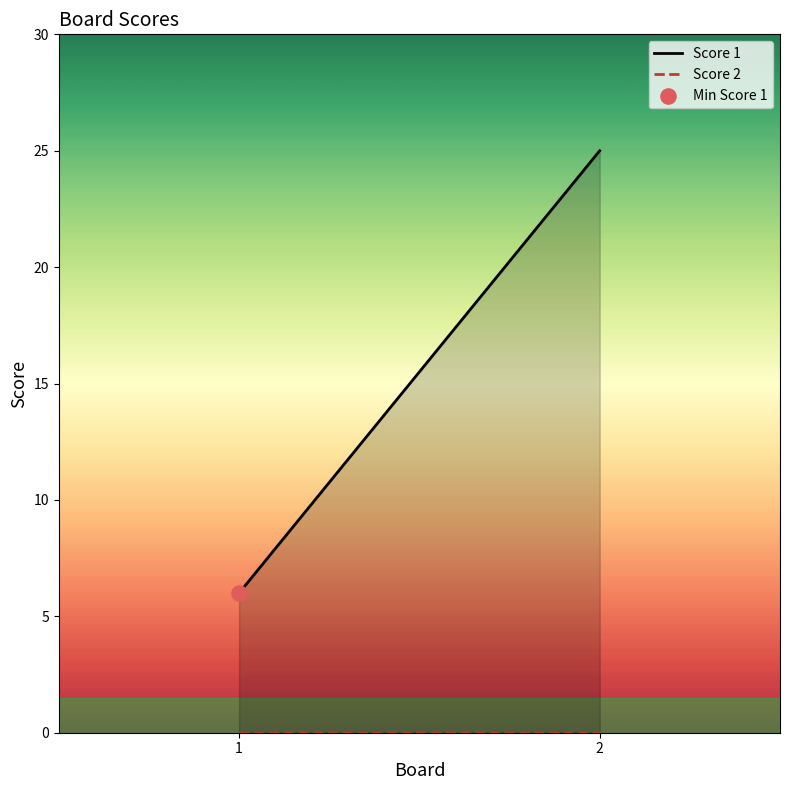

Which series has the largest total across all categories?

Score 1